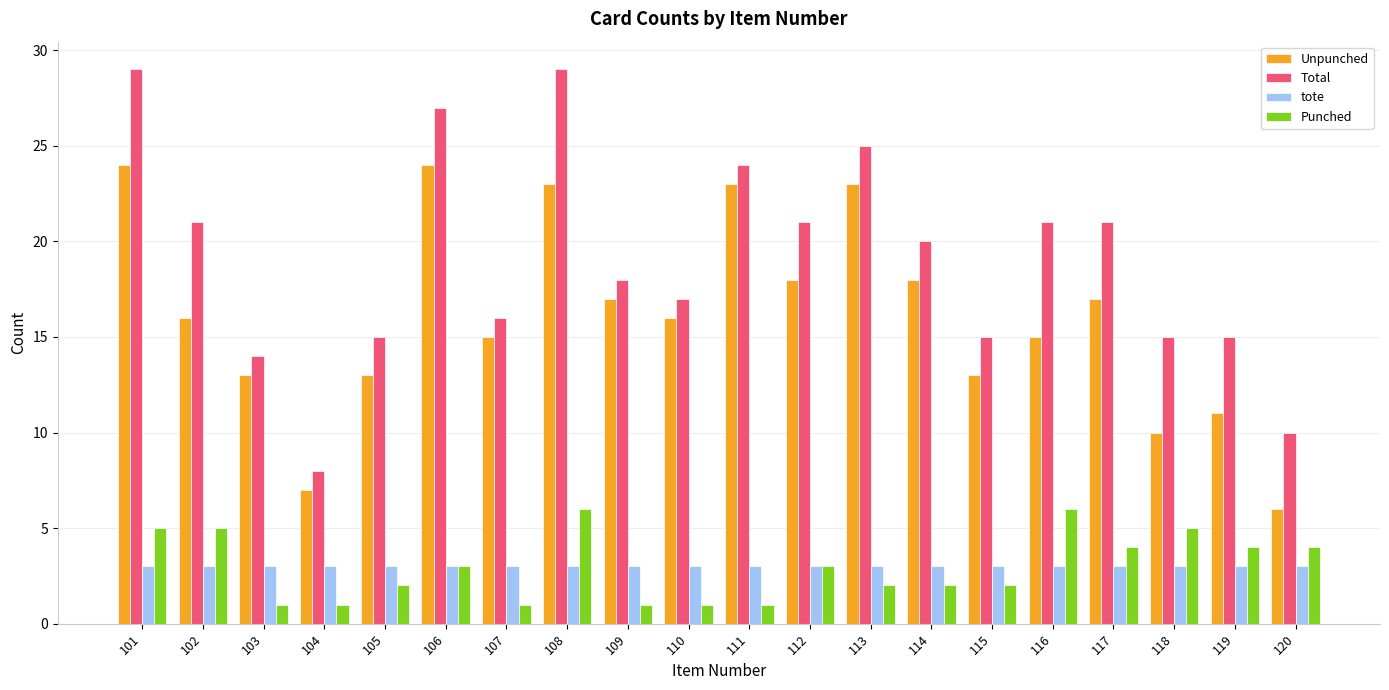

The value of tote at 105 is 3. True or false?

True